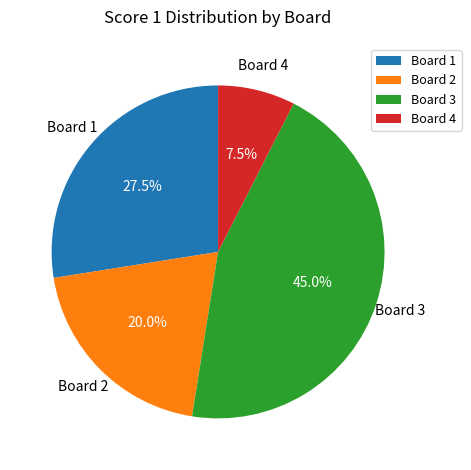

To the nearest percent, what portion does Board 2 represent?

20%